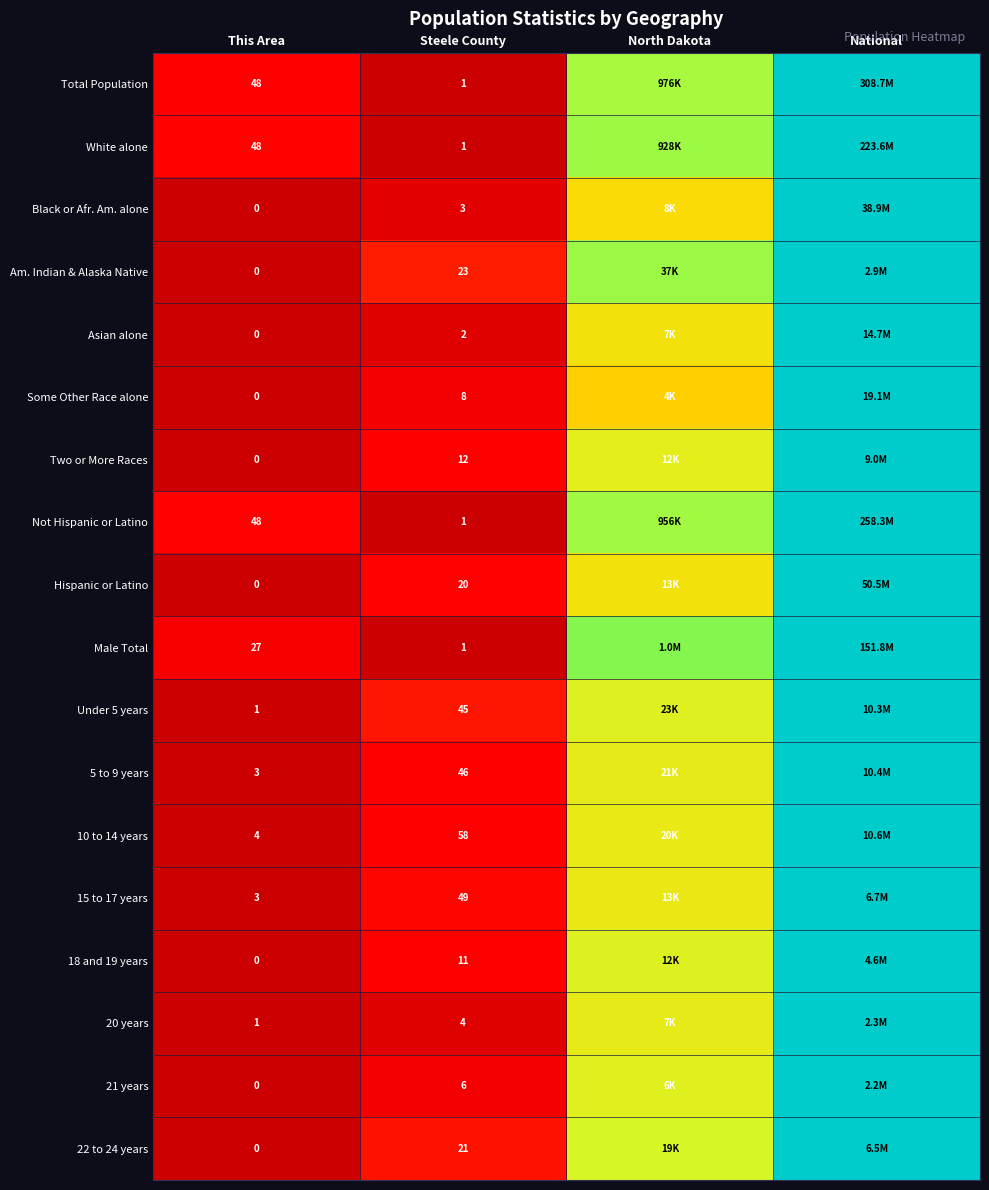

At which category does the chart reach its peak across all series?

National